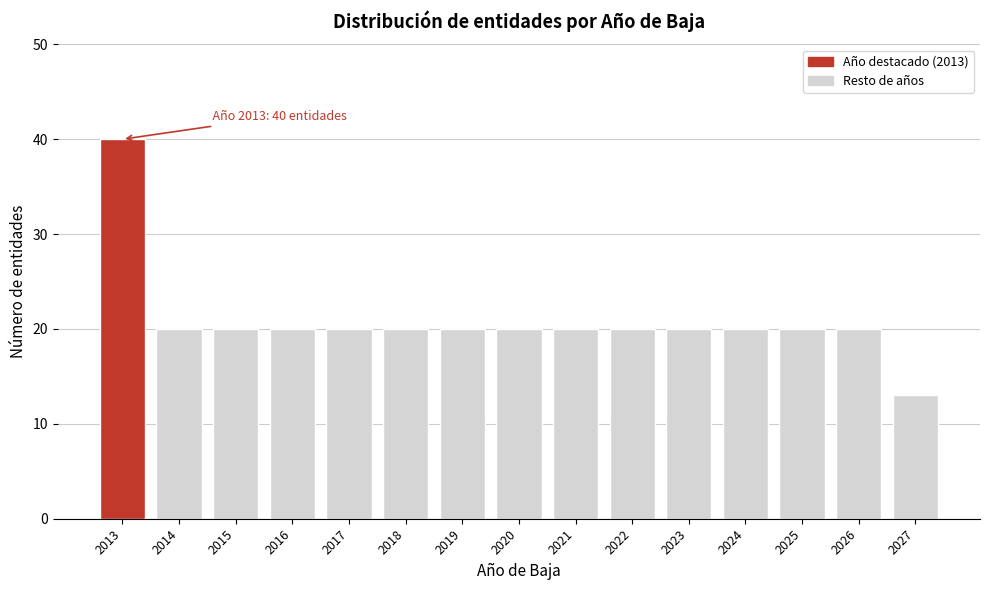

Reading right to left, transcribe all the data shown in this chart.

13	20	20	20	20	20	20	20	20	20	20	20	20	20	40